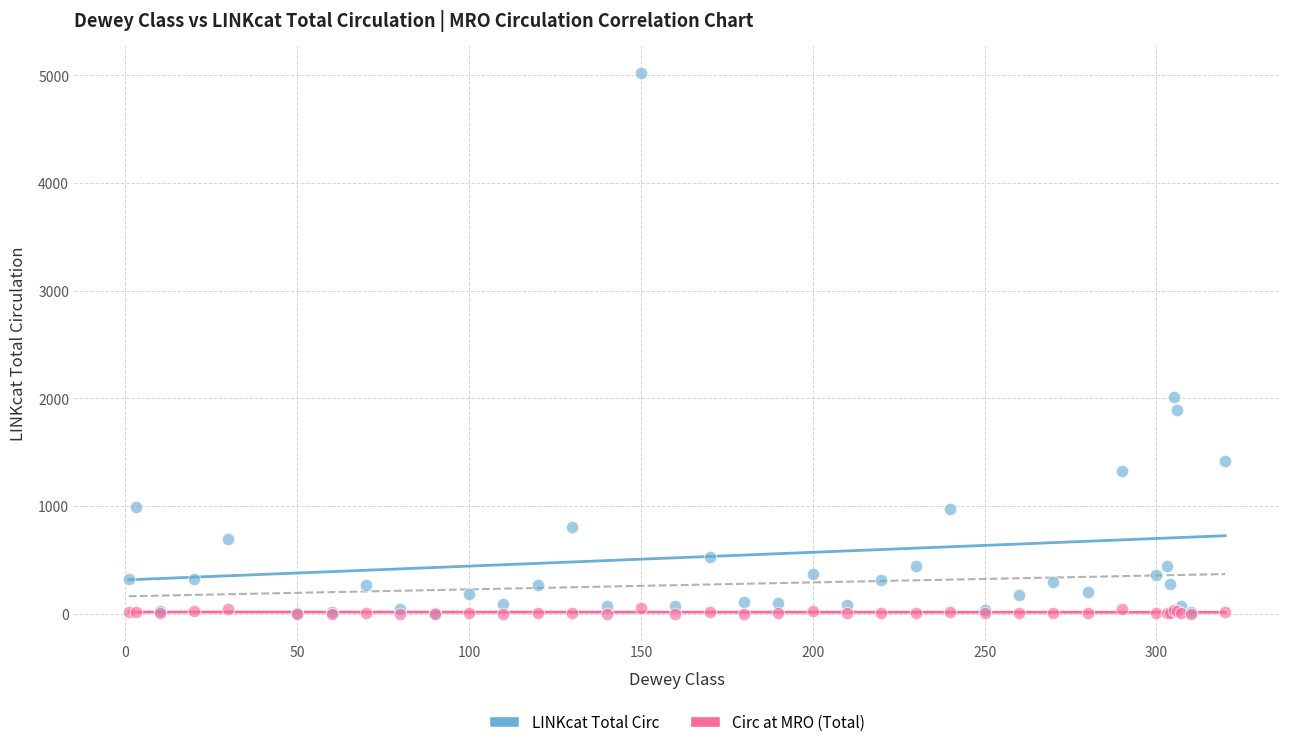

In the LINKcat Total Circ series, what Y value is closest to 2514?

2016